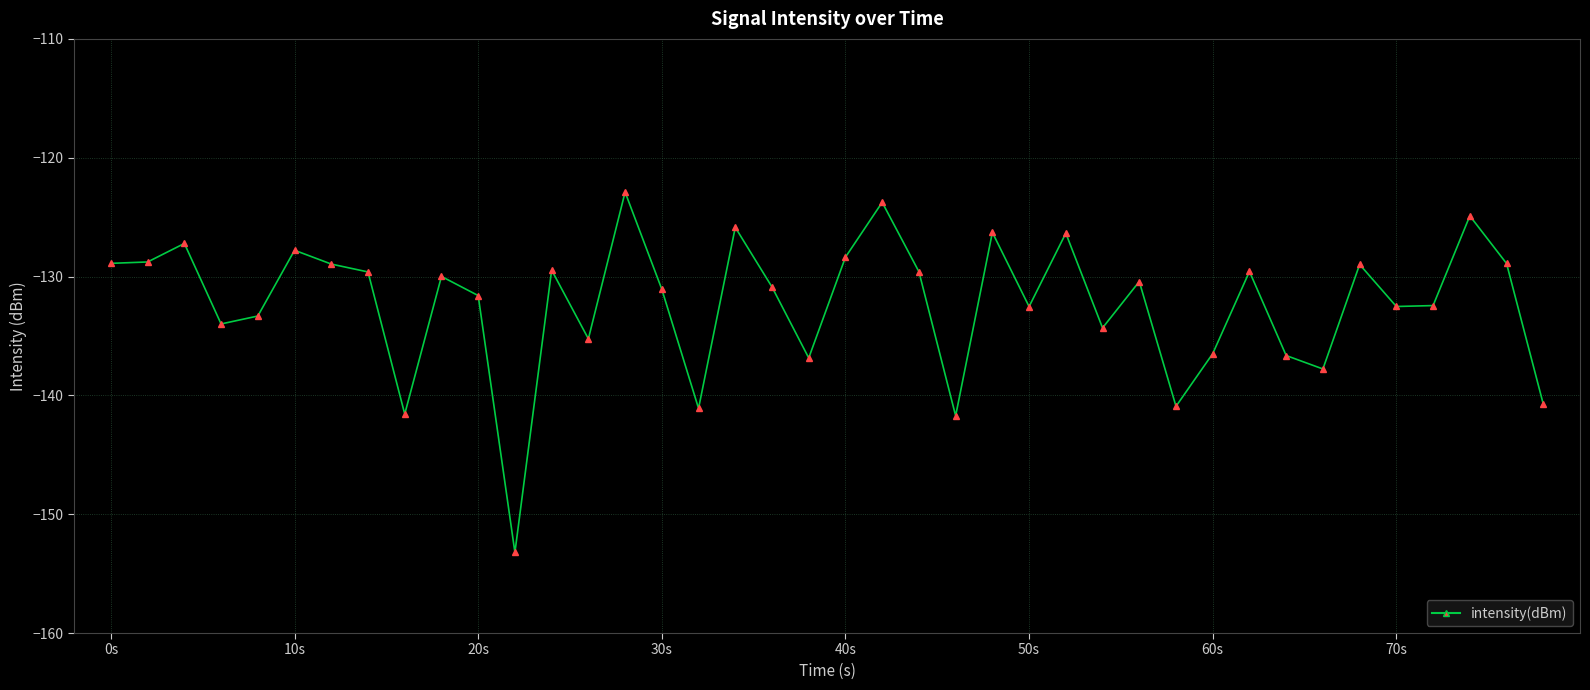

What is the minimum value shown in the chart?

-153.2